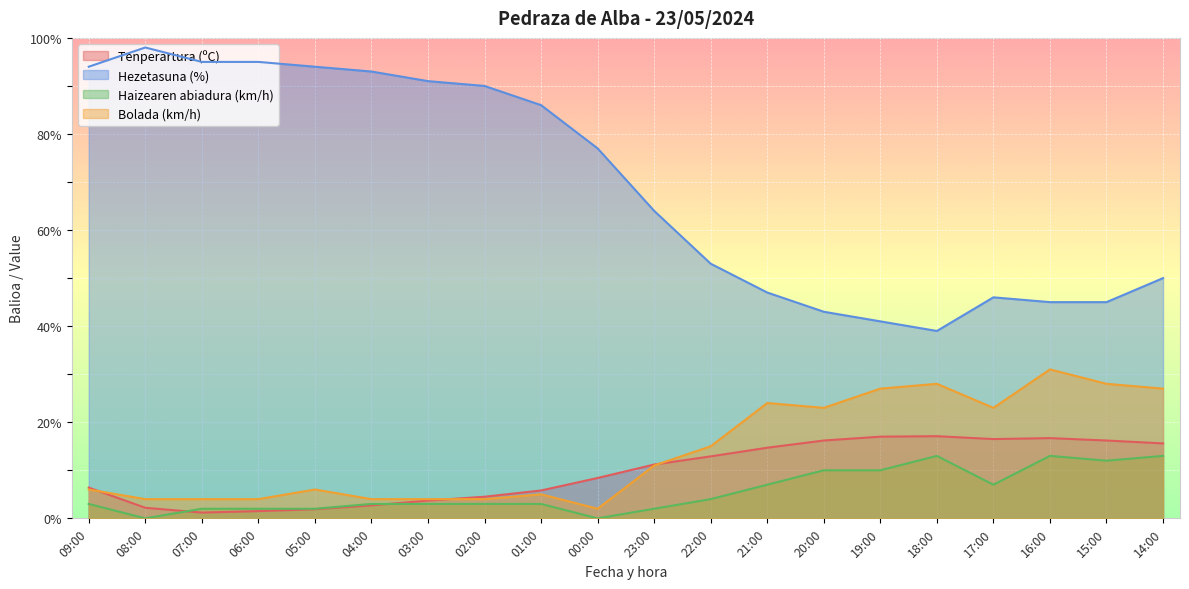

At 00:00, list the series in order from largest to smallest.

Hezetasuna (%), Tenperartura (ºC), Bolada (km/h), Haizearen abiadura (km/h)